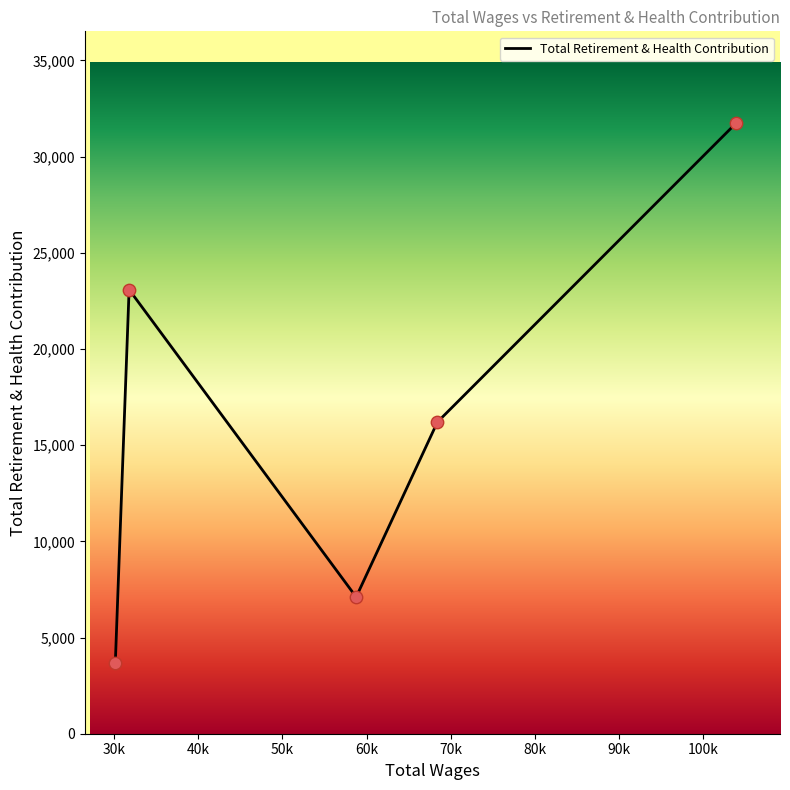

What is the minimum value shown in the chart?

3677